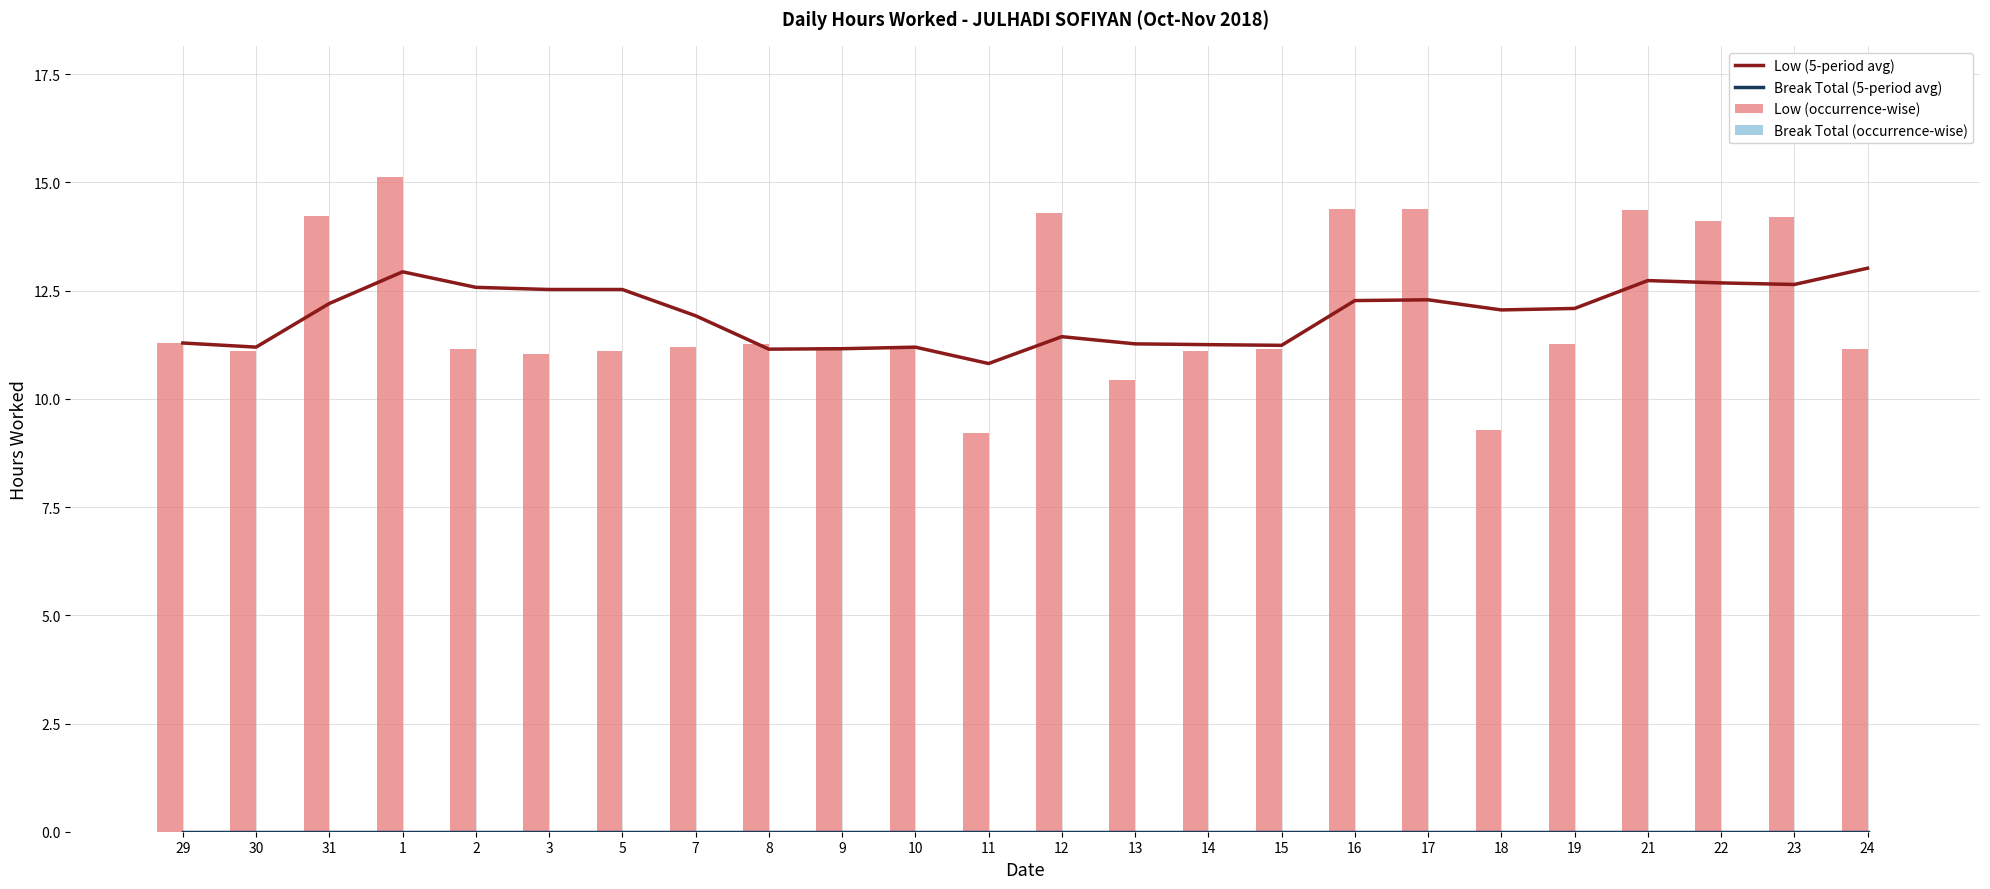

Are the bars horizontal?

No